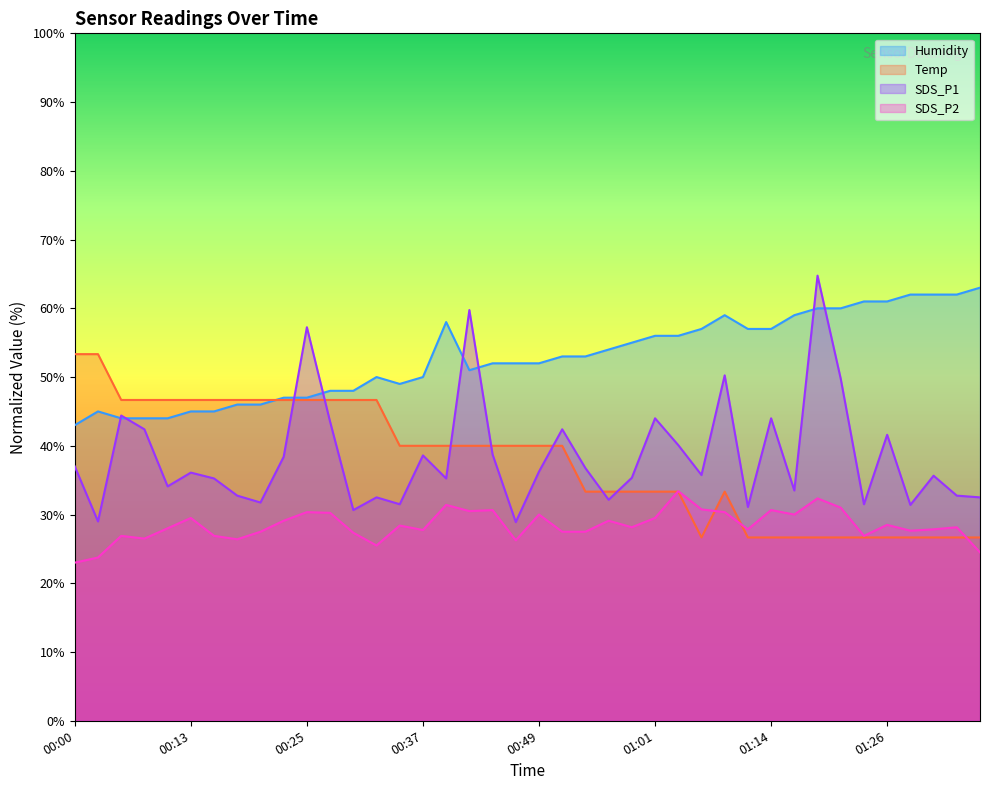

Which series has the largest total across all categories?

Humidity